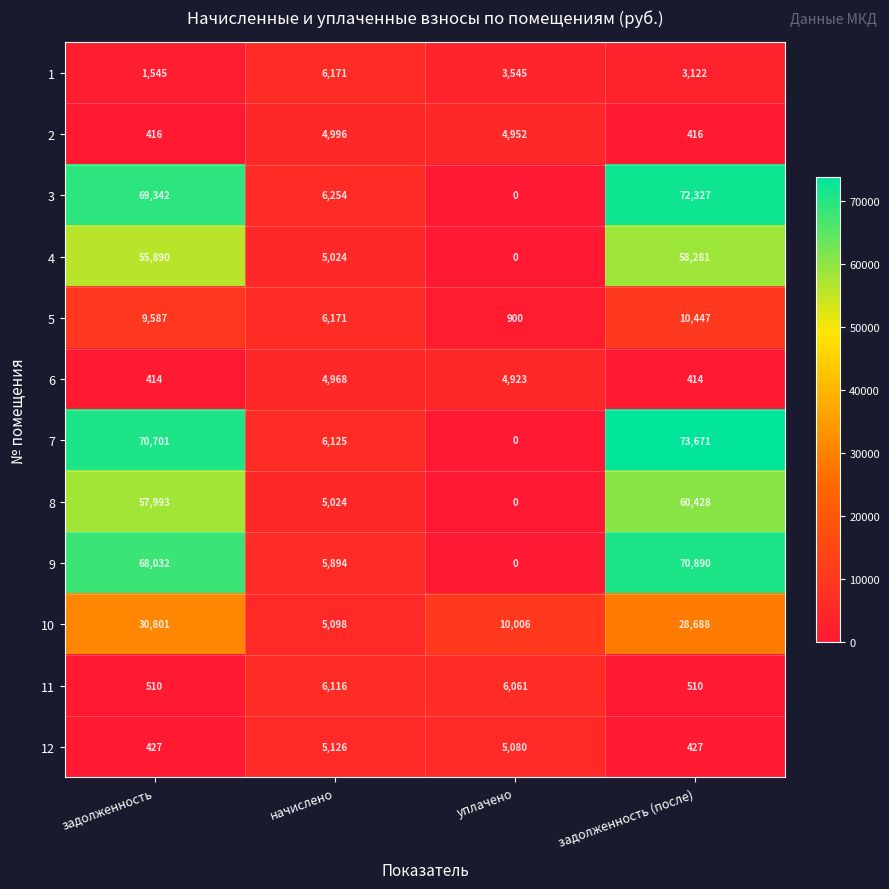

What is the sum of all 6 values?

10719